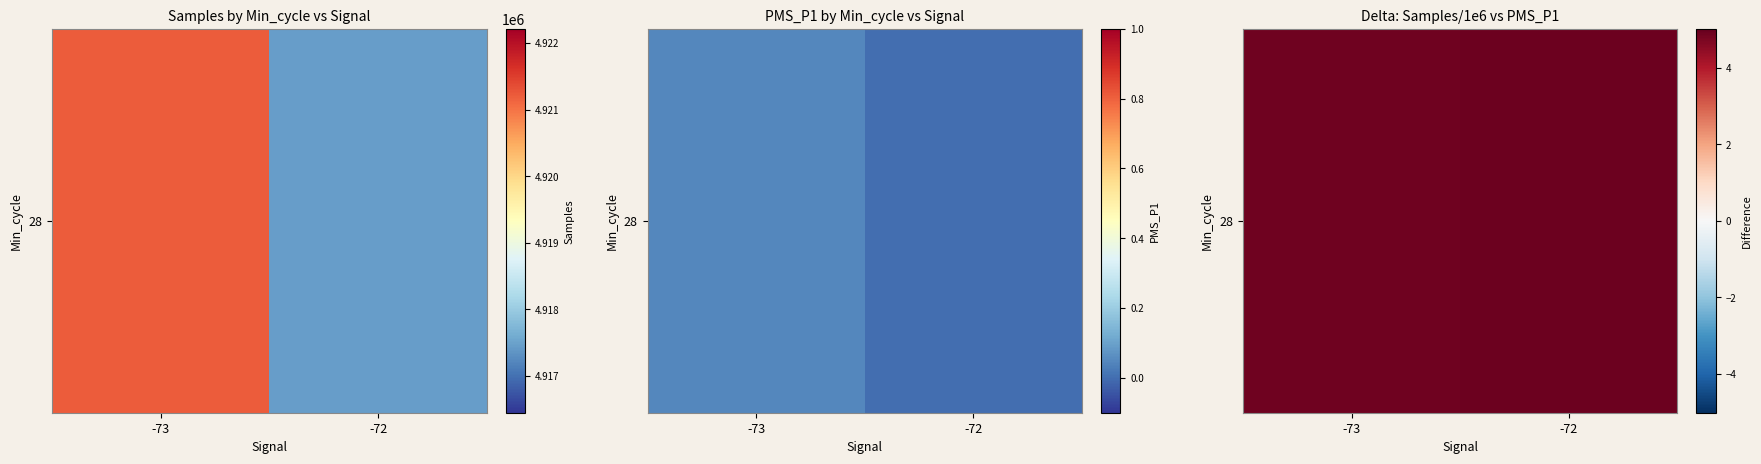

What value does the data have at -73?

4.9